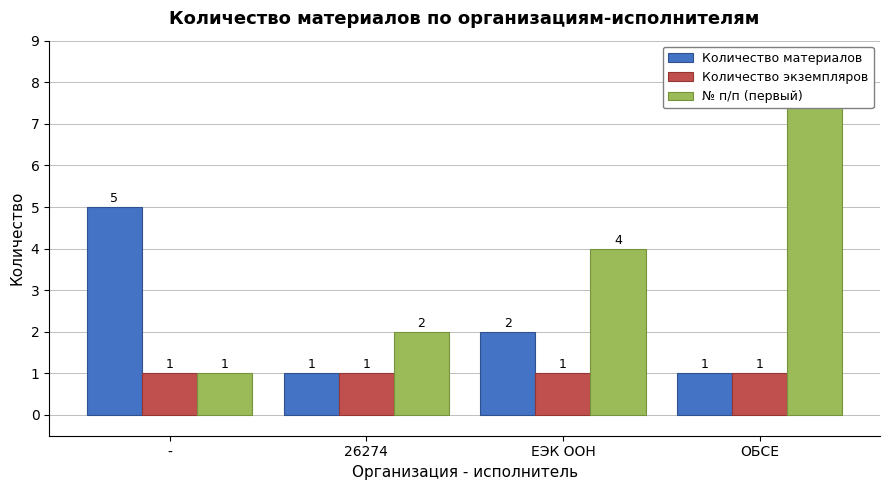

What position from the left is -?

1